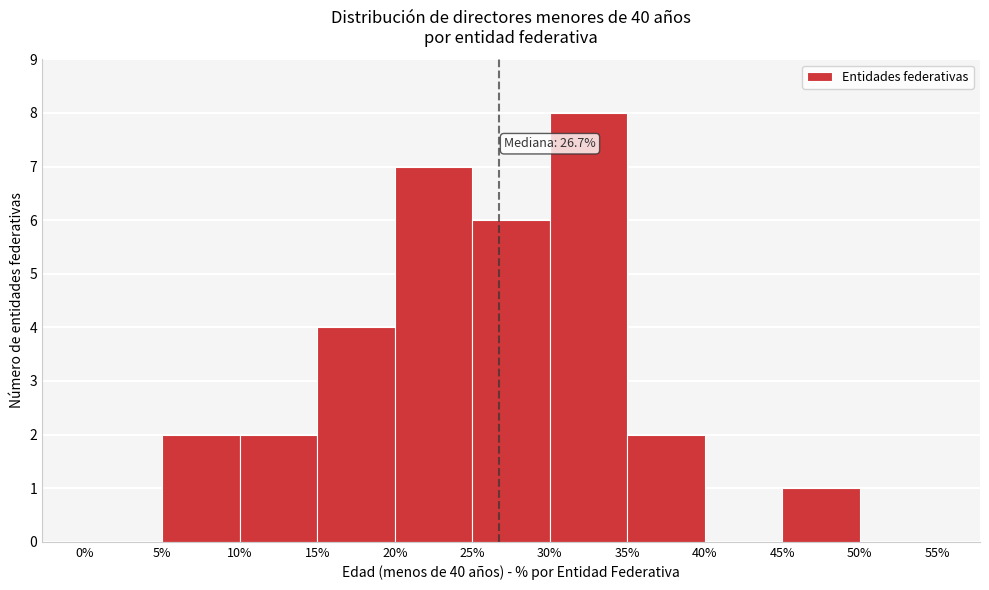

Which range on the x-axis has the tallest bar?

30% to 35%